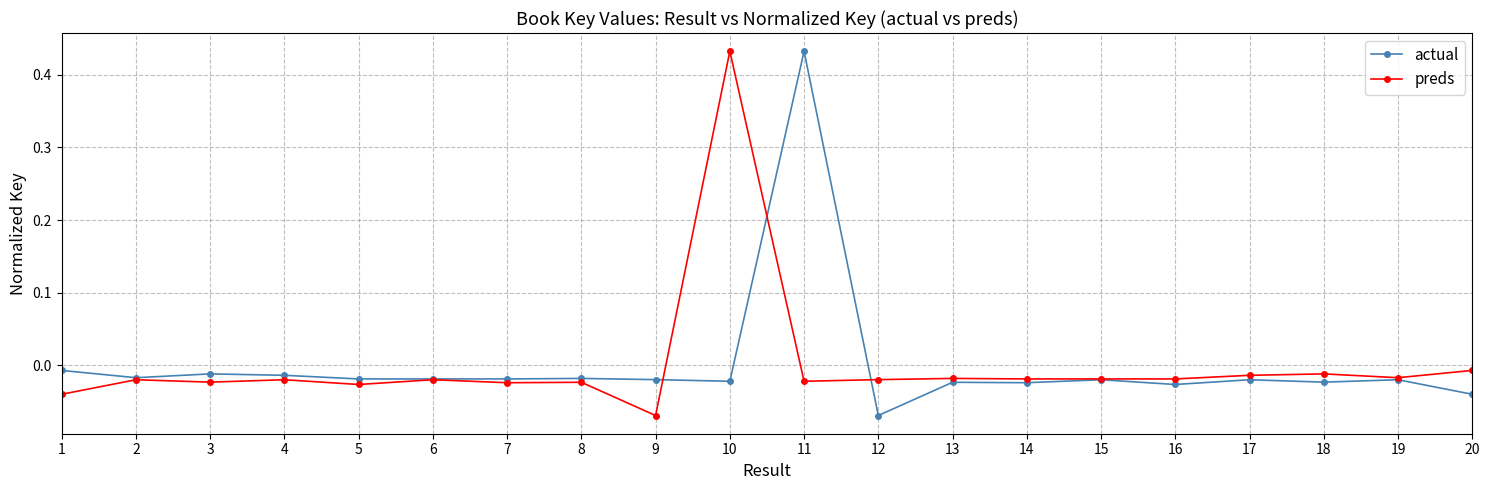

How many distinct data groups are displayed?

2